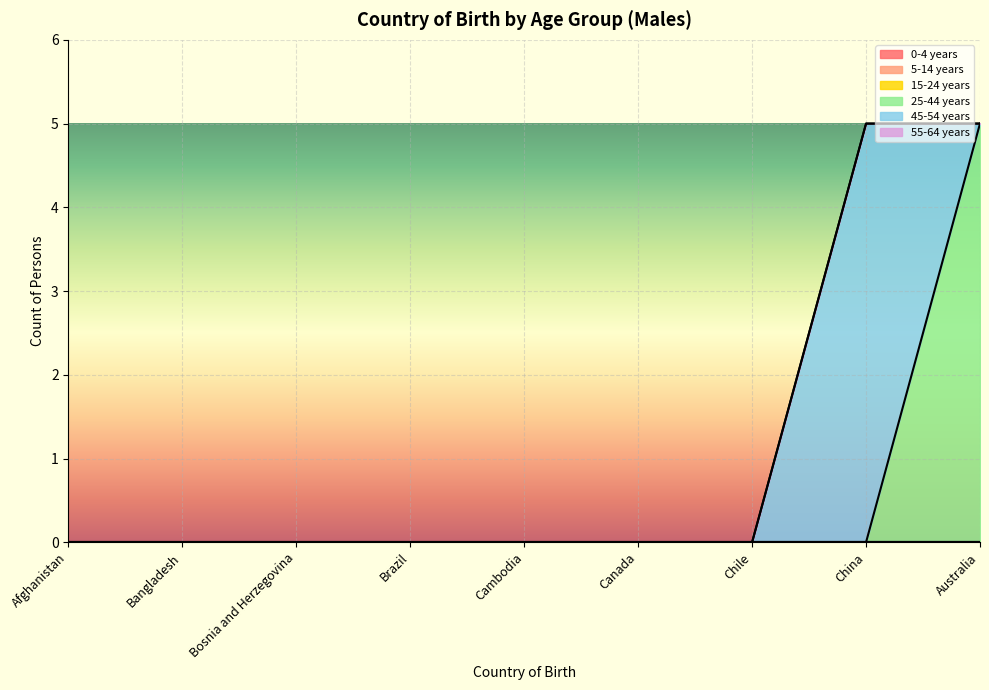

What is the maximum value shown in the chart?

5